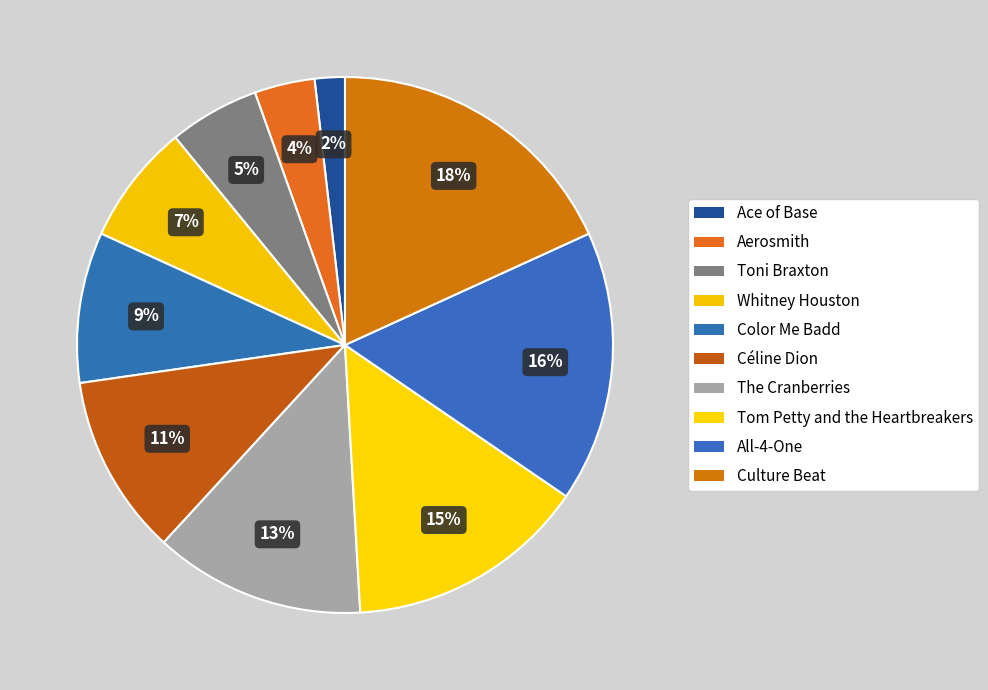

To the nearest percent, what is the difference between the largest and smallest slice percentages?

16%